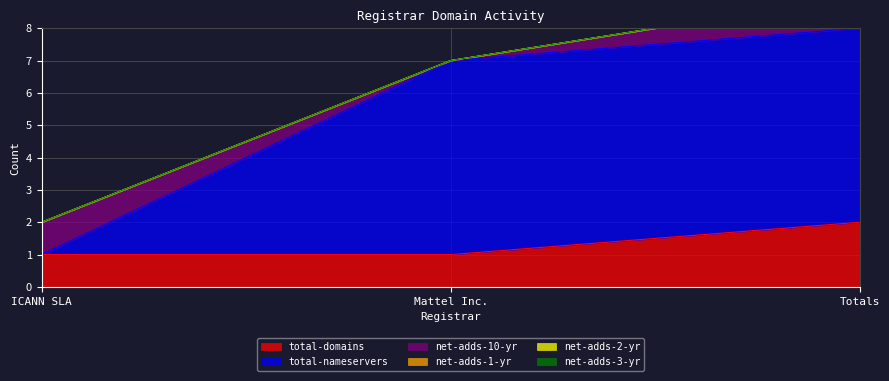

Is it true that net-adds-1-yr equals 0 at ICANN SLA?

True